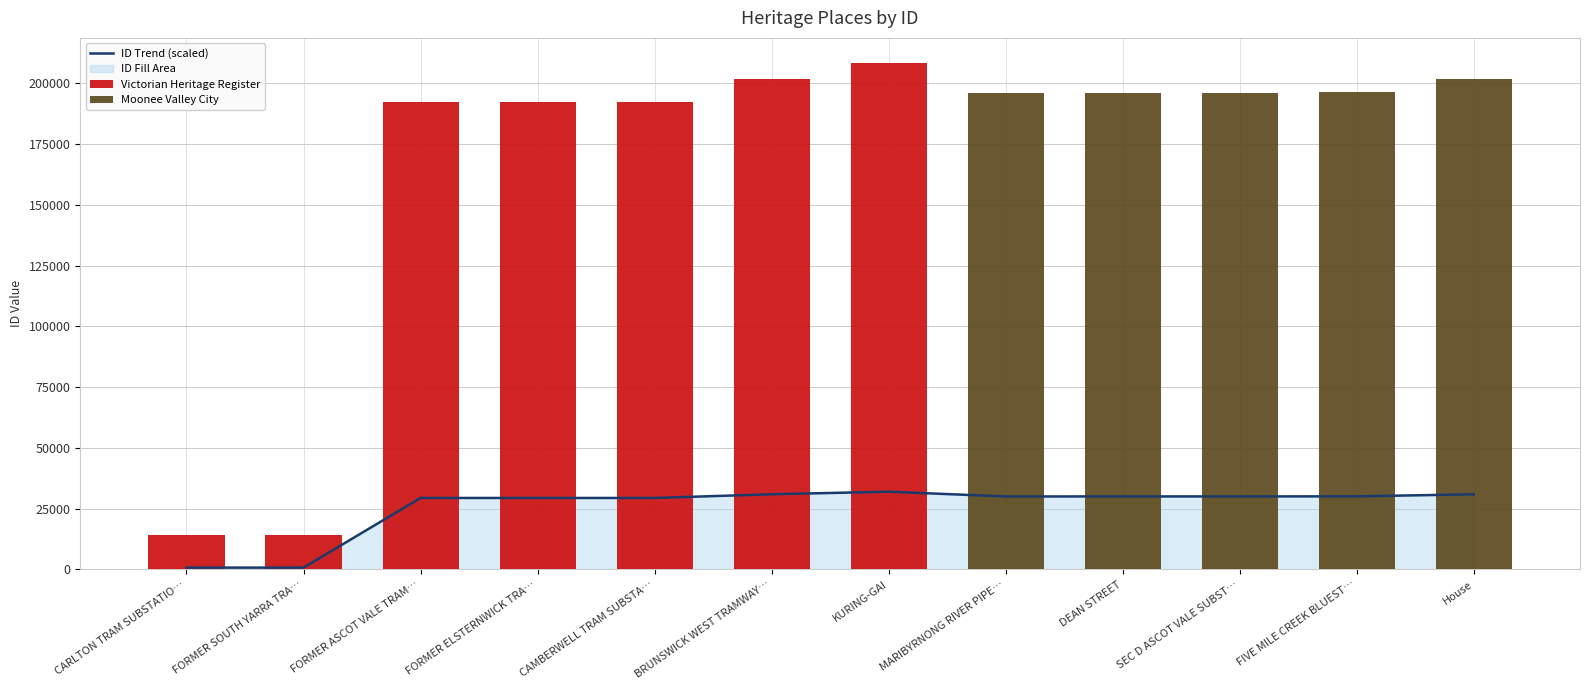

List the labels in order of value, largest first.

KURING-GAI, BRUNSWICK WEST TRAMWAY…, House, FIVE MILE CREEK BLUEST…, SEC D ASCOT VALE SUBST…, DEAN STREET, MARIBYRNONG RIVER PIPE…, CAMBERWELL TRAM SUBSTA…, FORMER ELSTERNWICK TRA…, FORMER ASCOT VALE TRAM…, FORMER SOUTH YARRA TRA…, CARLTON TRAM SUBSTATIO…